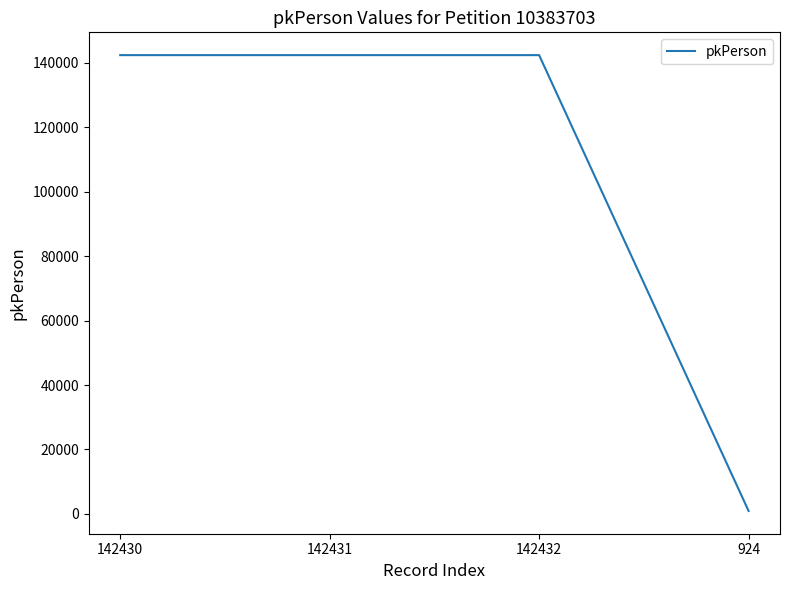

Which label corresponds to the smallest value in the chart?

924